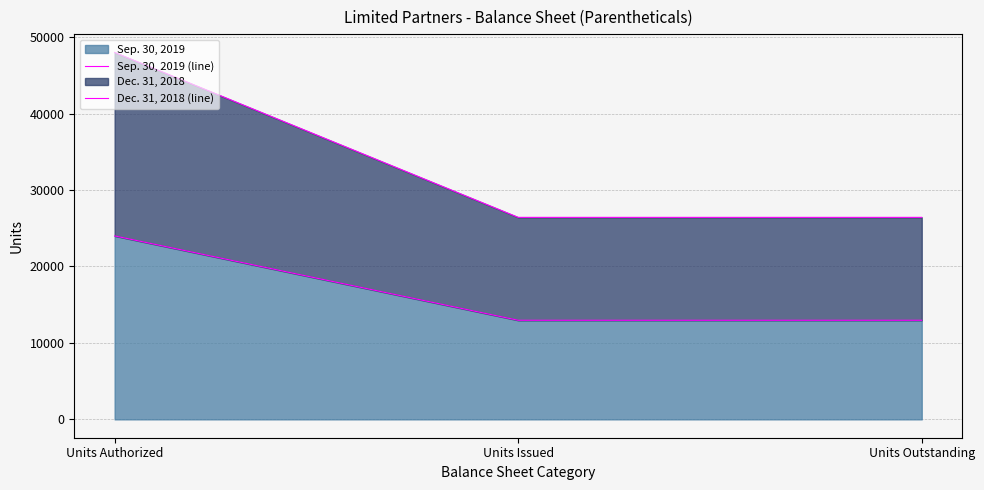

What is the difference between the maximum and second lowest values in the Dec. 31, 2018 (line) series?

21572